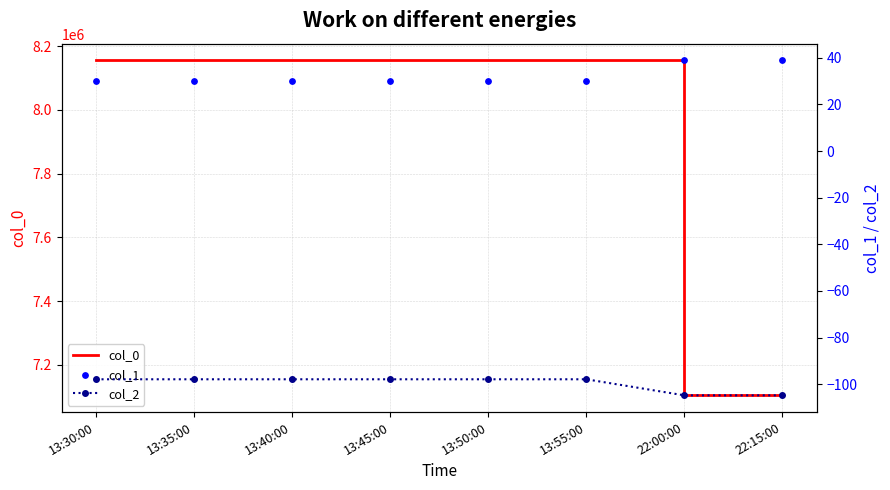

Is the value of col_0 at 13:45:00 greater than the value of col_1 at 13:40:00?

Yes